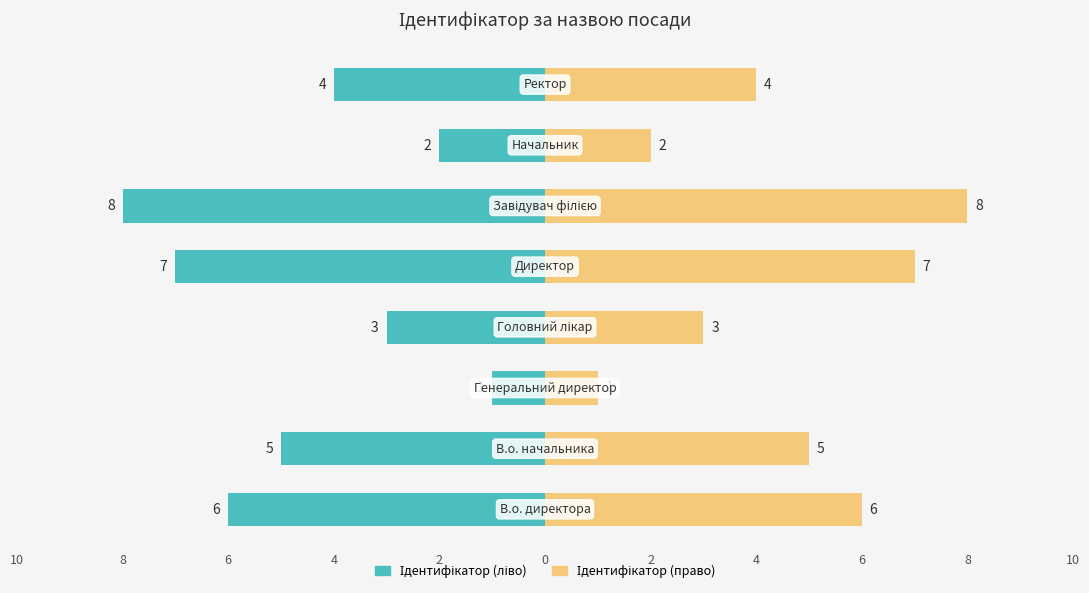

The Ідентифікатор (право) series shows 7 at 8. True or false?

False